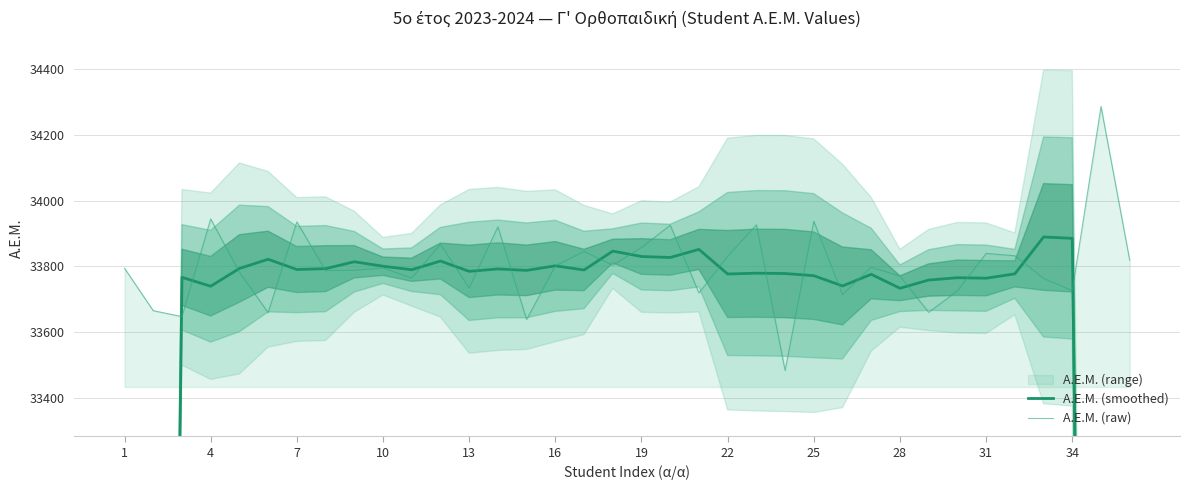

What is the value of the A.E.M. (smoothed) point at the 1st from the left?

20221.2